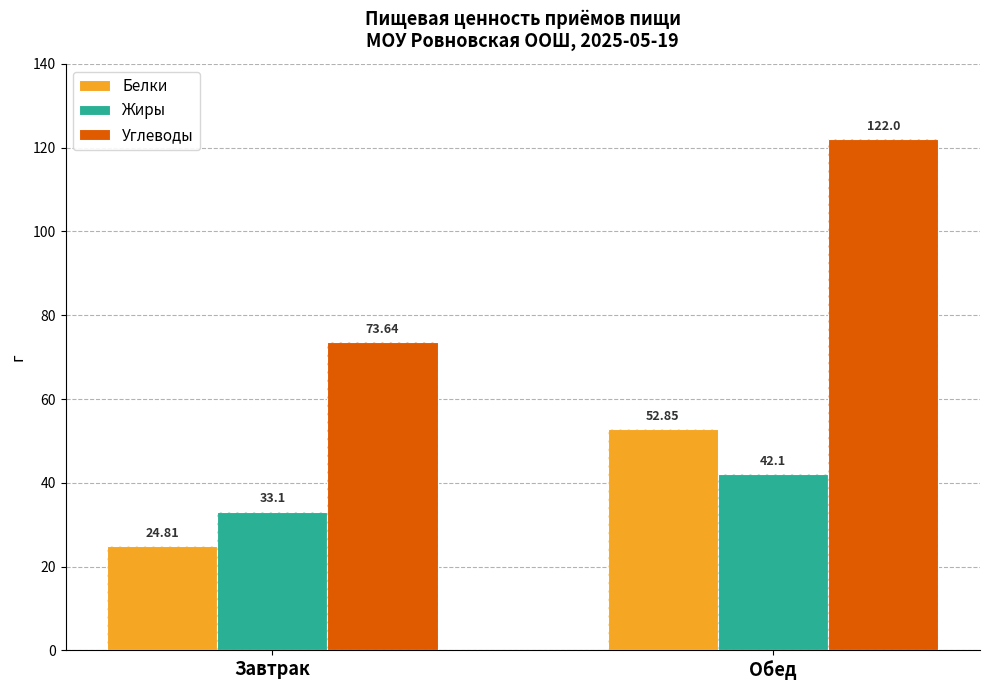

Which series changed the most between Завтрак and Обед?

Углеводы